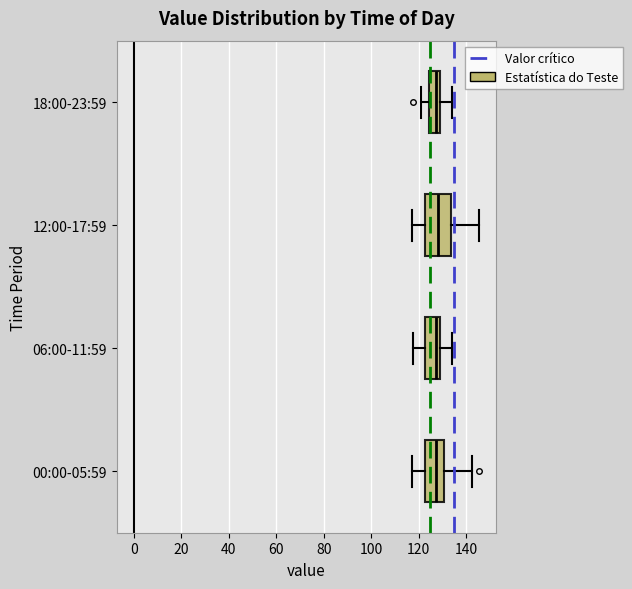

Where does the median line of the box for 12:00-17:59 sit on the x-axis? The values are not printed on the chart, so give them approximately, as read against the axis.

128